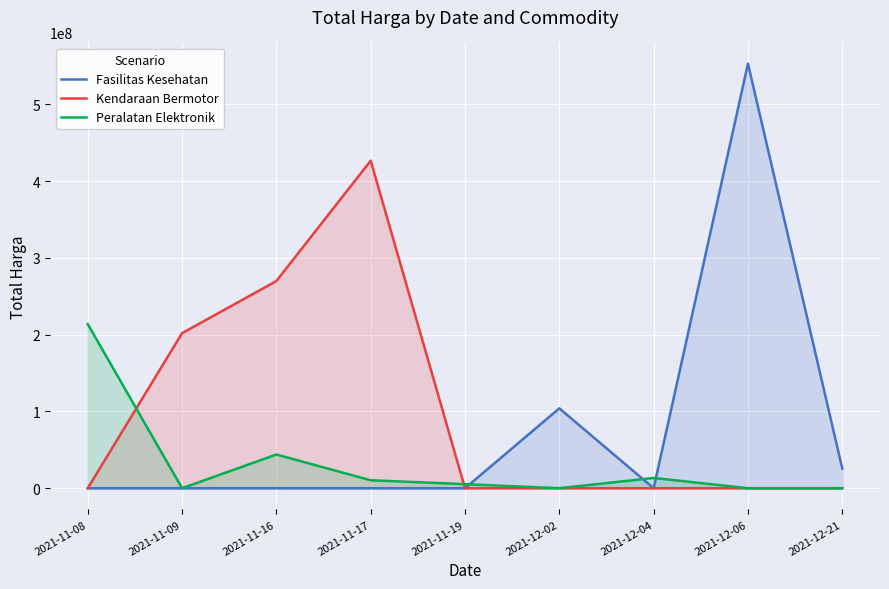

What is the sum of all Kendaraan Bermotor values?

898610000